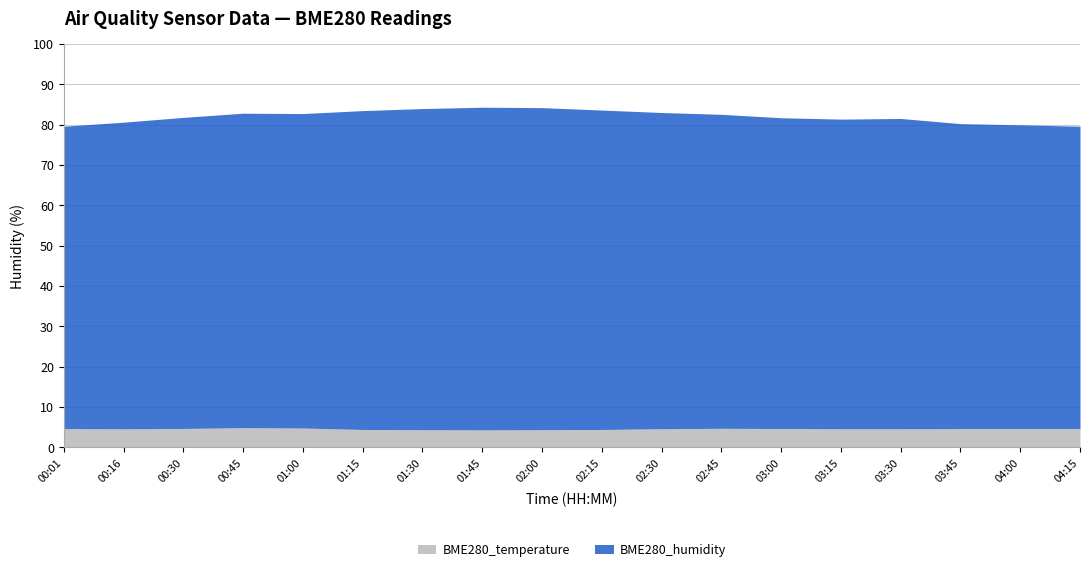

At which category does BME280_humidity reach its first local peak?

01:45